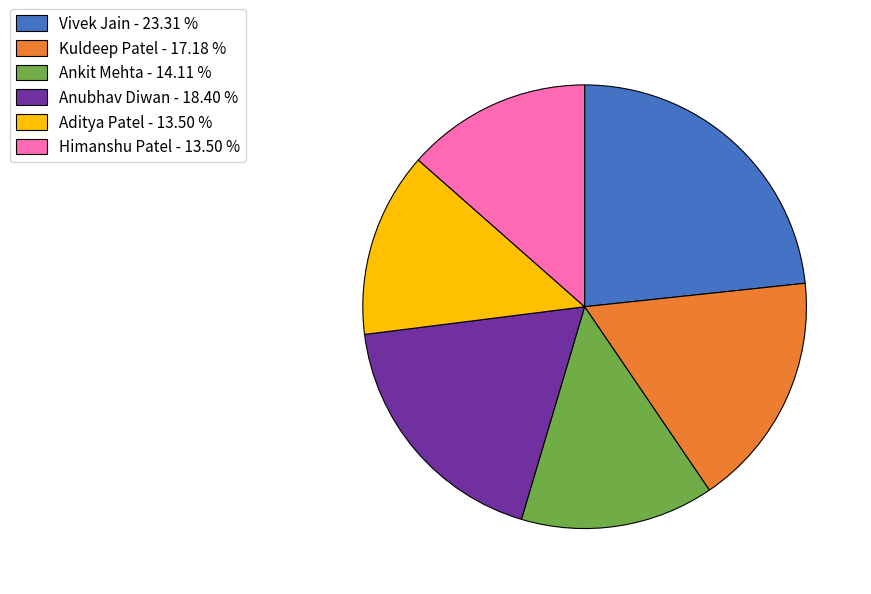

Combined, do Anubhav Diwan - 18.40 % and Himanshu Patel - 13.50 % account for over 50%?

No